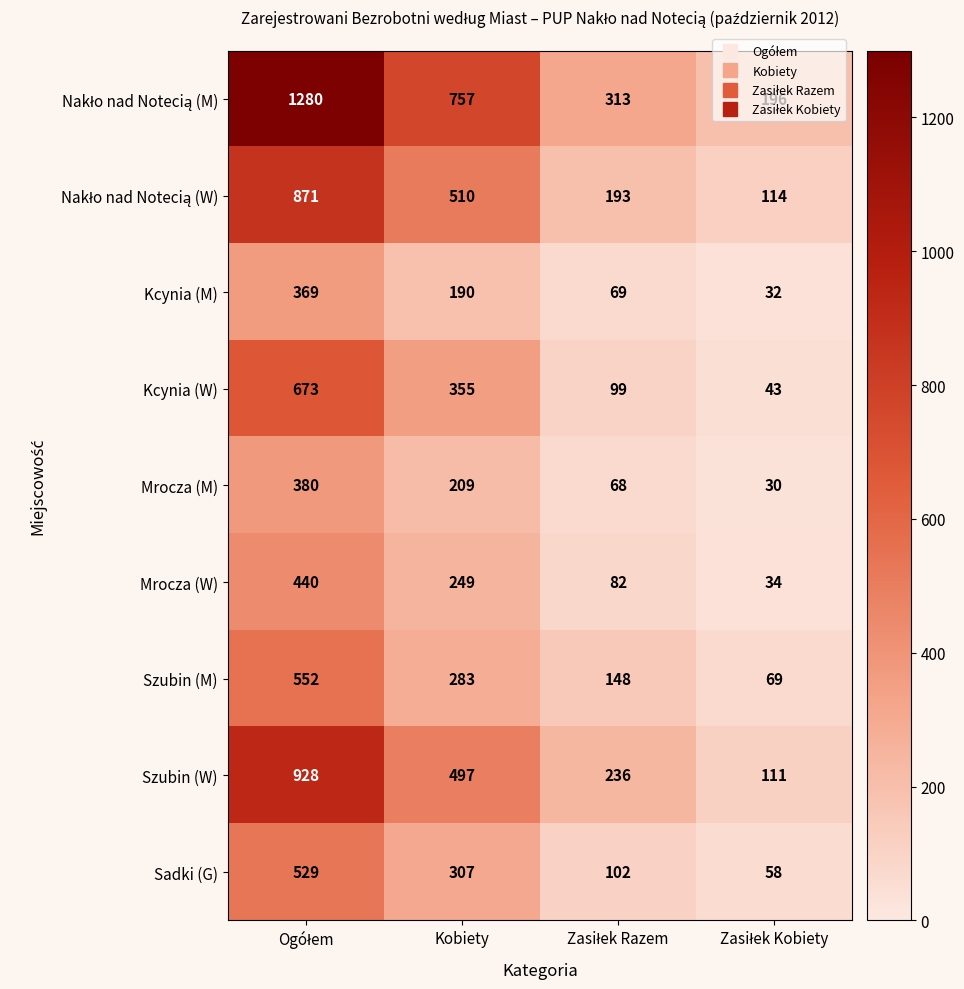

Where is Sadki (G) nearest to the value 293?

Kobiety